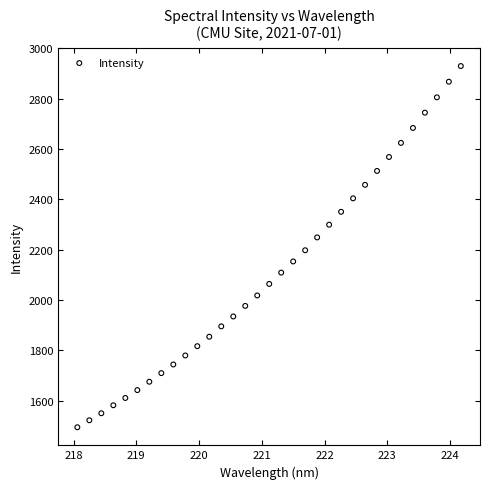

What is the range of X values (max minus min)?

6.1